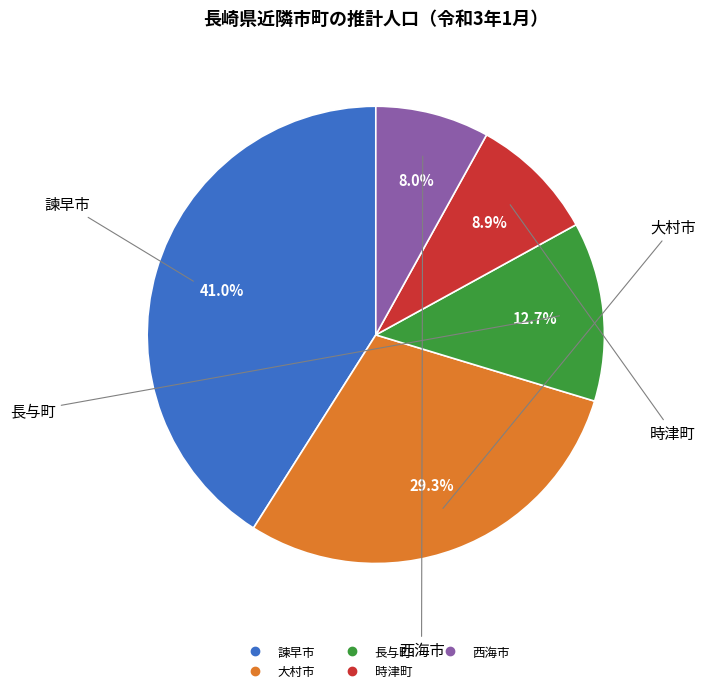

To the nearest percent, what is the average slice percentage?

20%